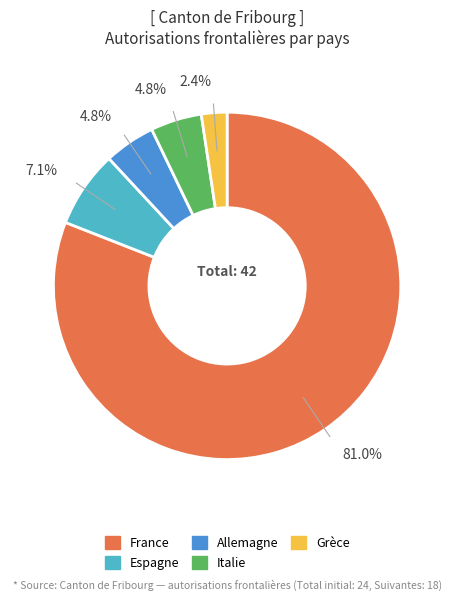

Count the number of slices in the pie.

5